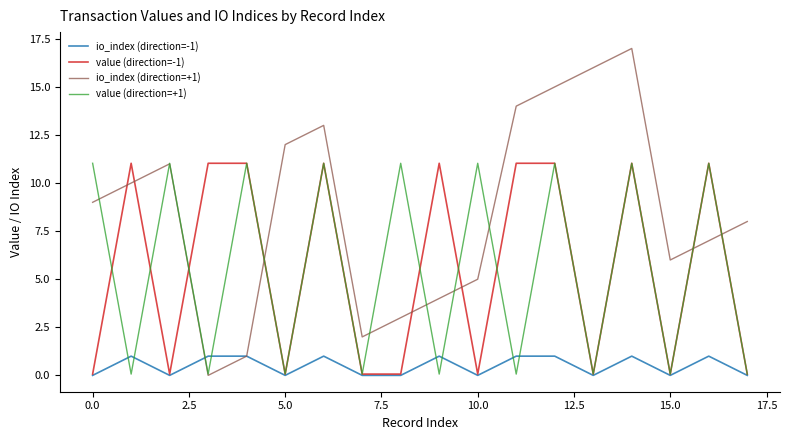

What are all the series names shown in the legend?

io_index (direction=-1), value (direction=-1), io_index (direction=+1), value (direction=+1)